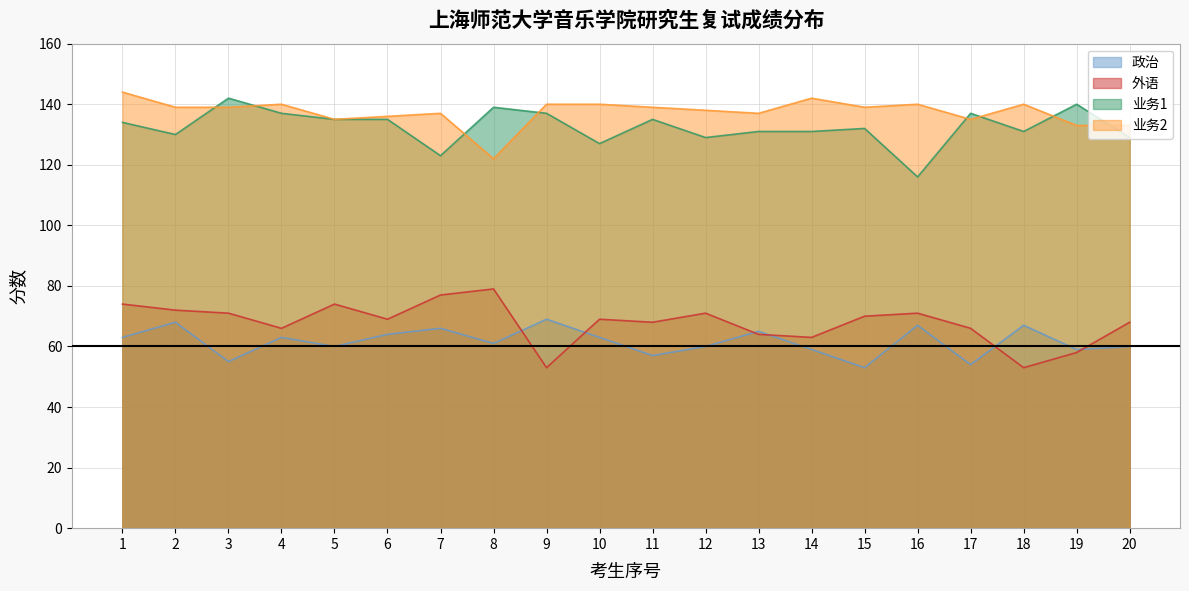

How many data points in 业务2 are less than 139?

9